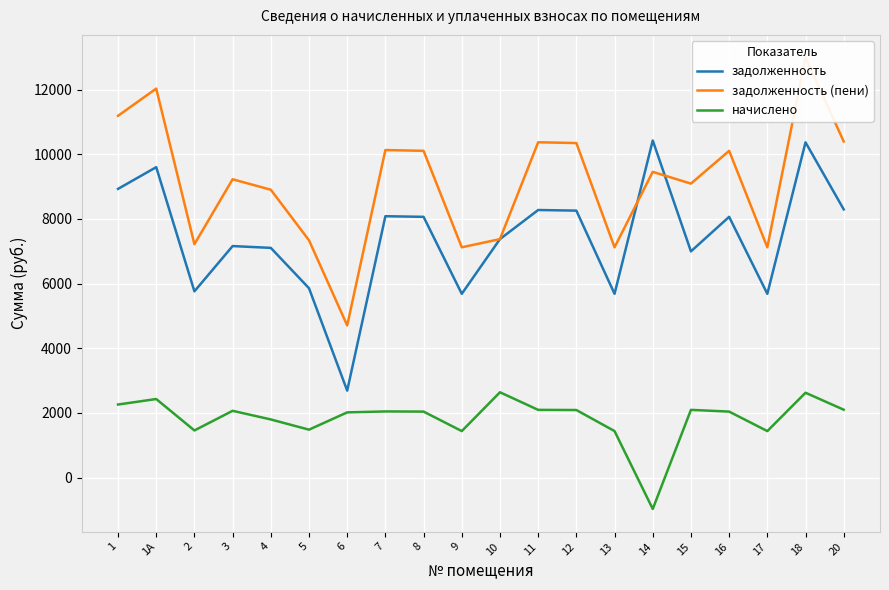

List the series in order of their peak value, lowest first.

начислено, задолженность, задолженность (пени)